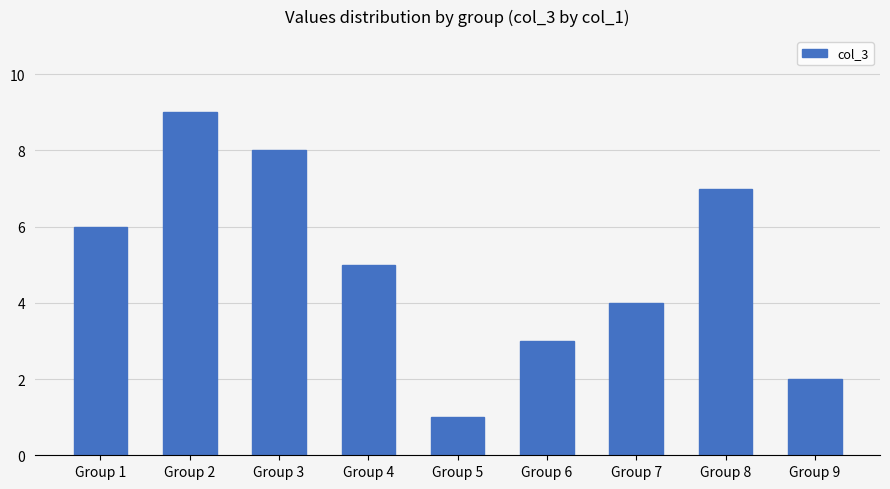

Reading left to right, list all the values displayed in this chart.

6	9	8	5	1	3	4	7	2